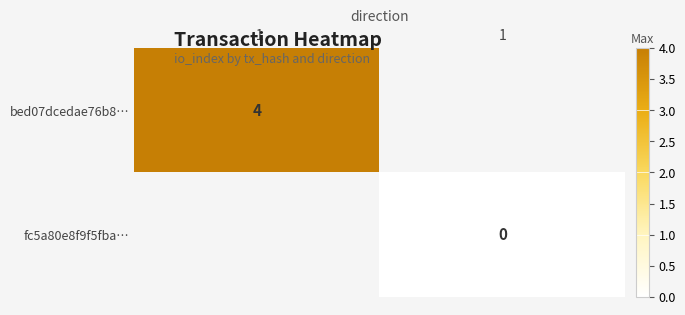

Is the value of bed07dcedae76b8… at -1 greater than the value of fc5a80e8f9f5fba… at 1?

Yes